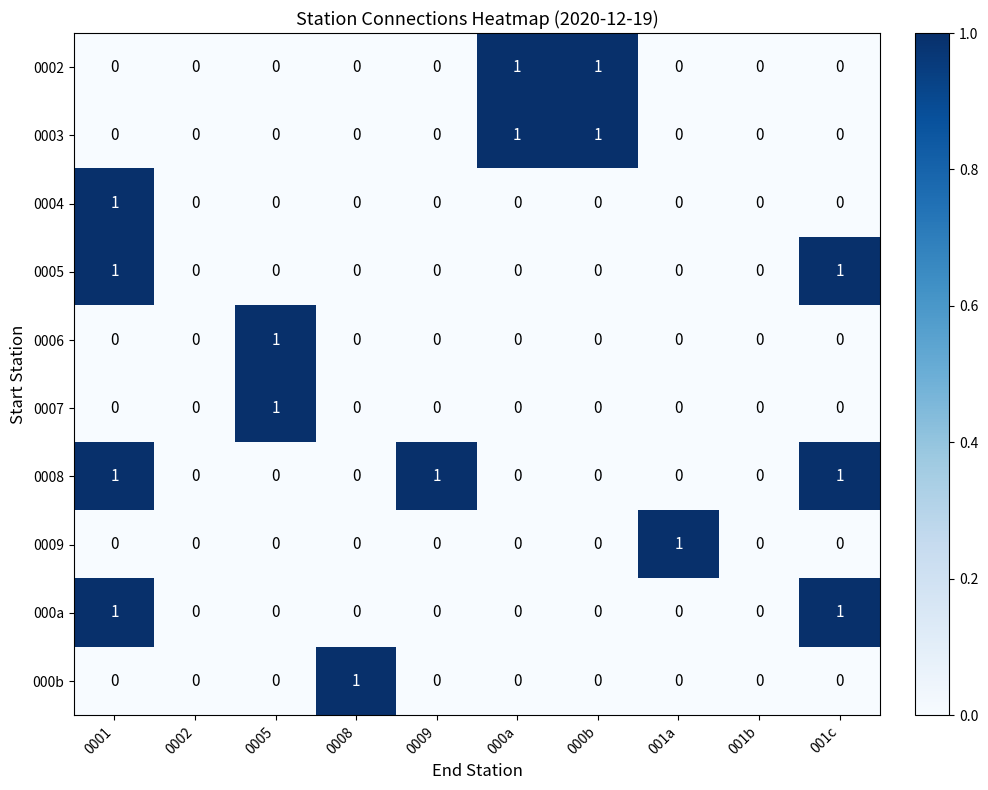

Is the value of 0008 at 0009 greater than the value of 0005 at 001b?

Yes